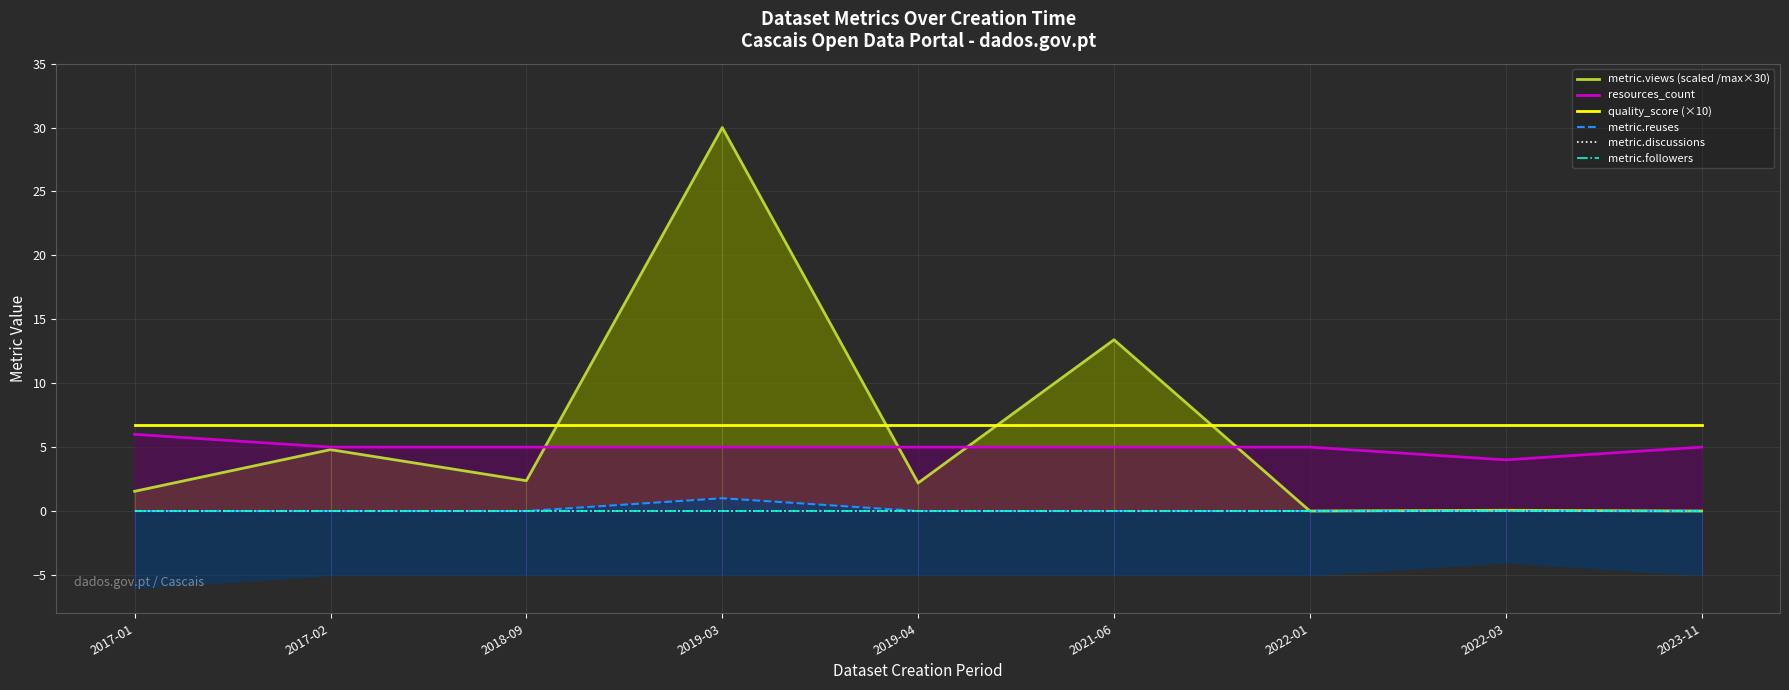

What is the average value of the resources_count series?

5.0